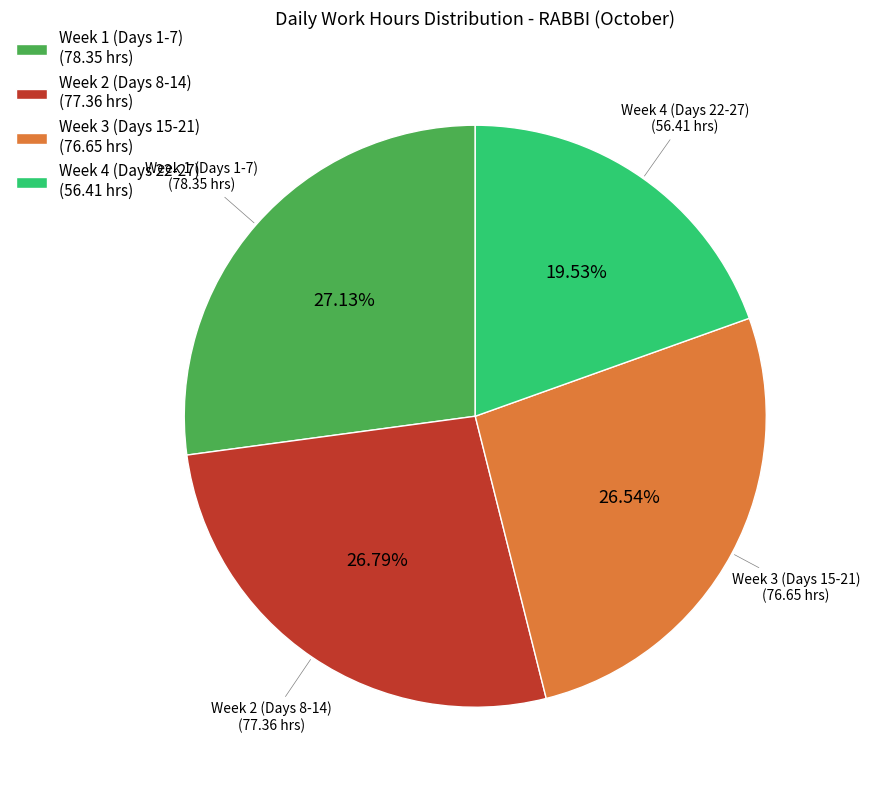

Which category has the smallest portion of the pie?

Week 4 (Days 22-27) (56.41 hrs)